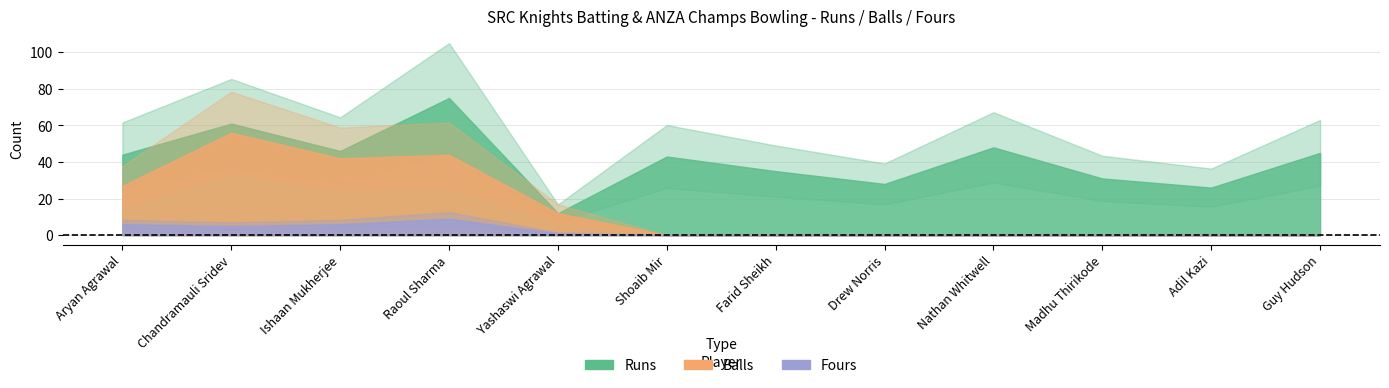

Rank the series at Madhu Thirikode from highest to lowest value.

Runs, Balls, Fours